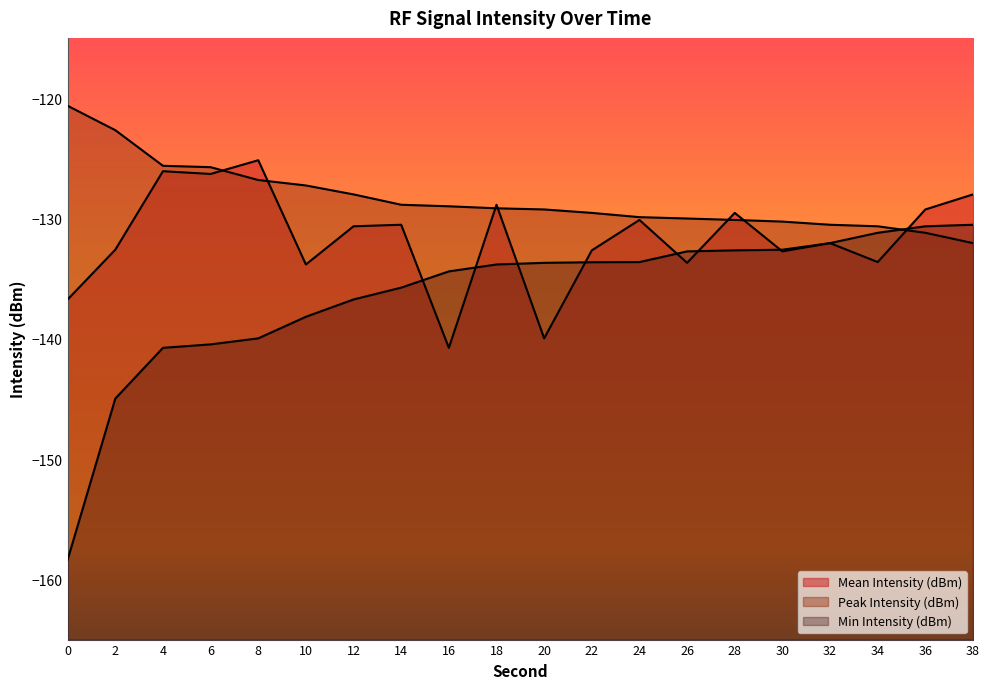

How many values in the Mean Intensity (dBm) series exceed -130?

7